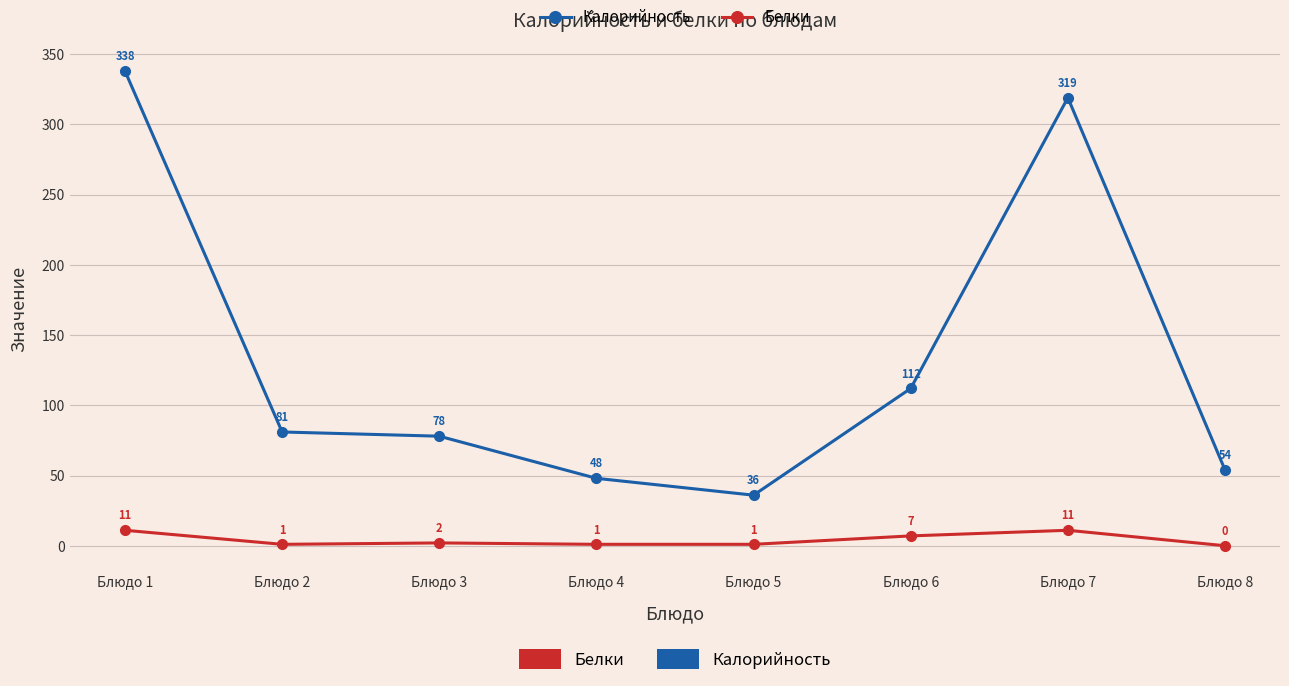

What is the greatest value displayed?

338